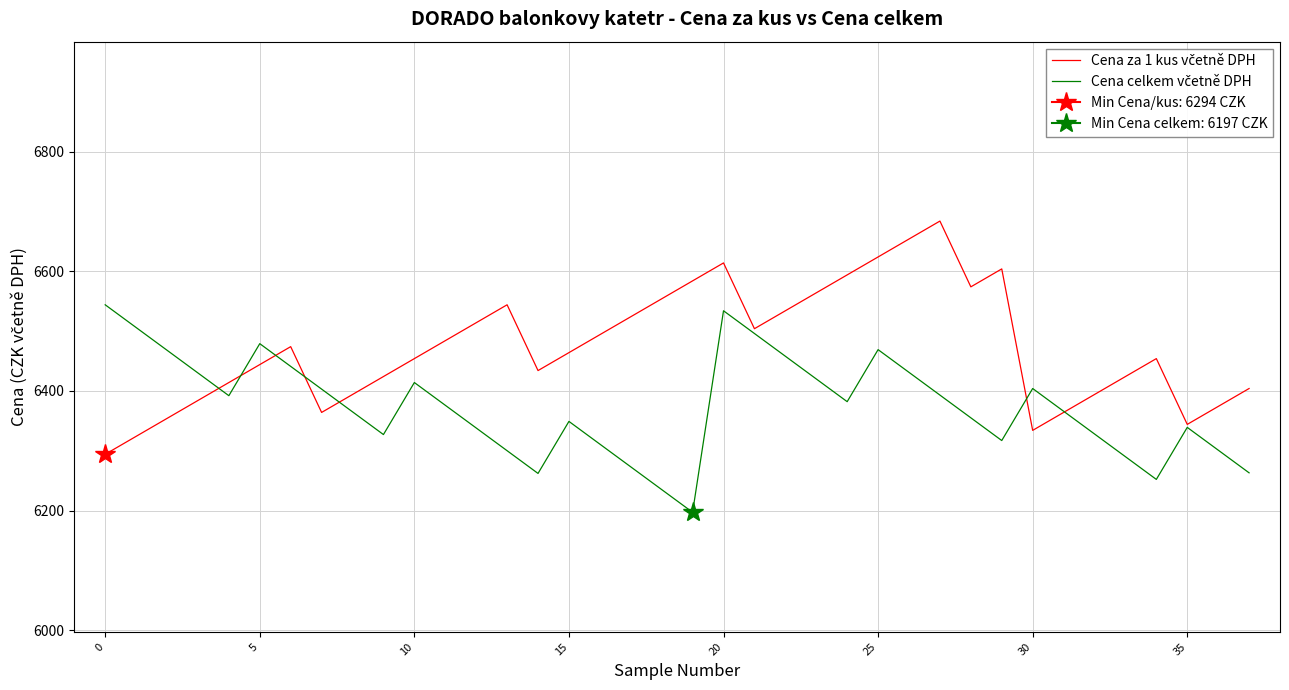

What is the sum of the Cena za 1 kus včetně DPH values at 22 and 20?

13148